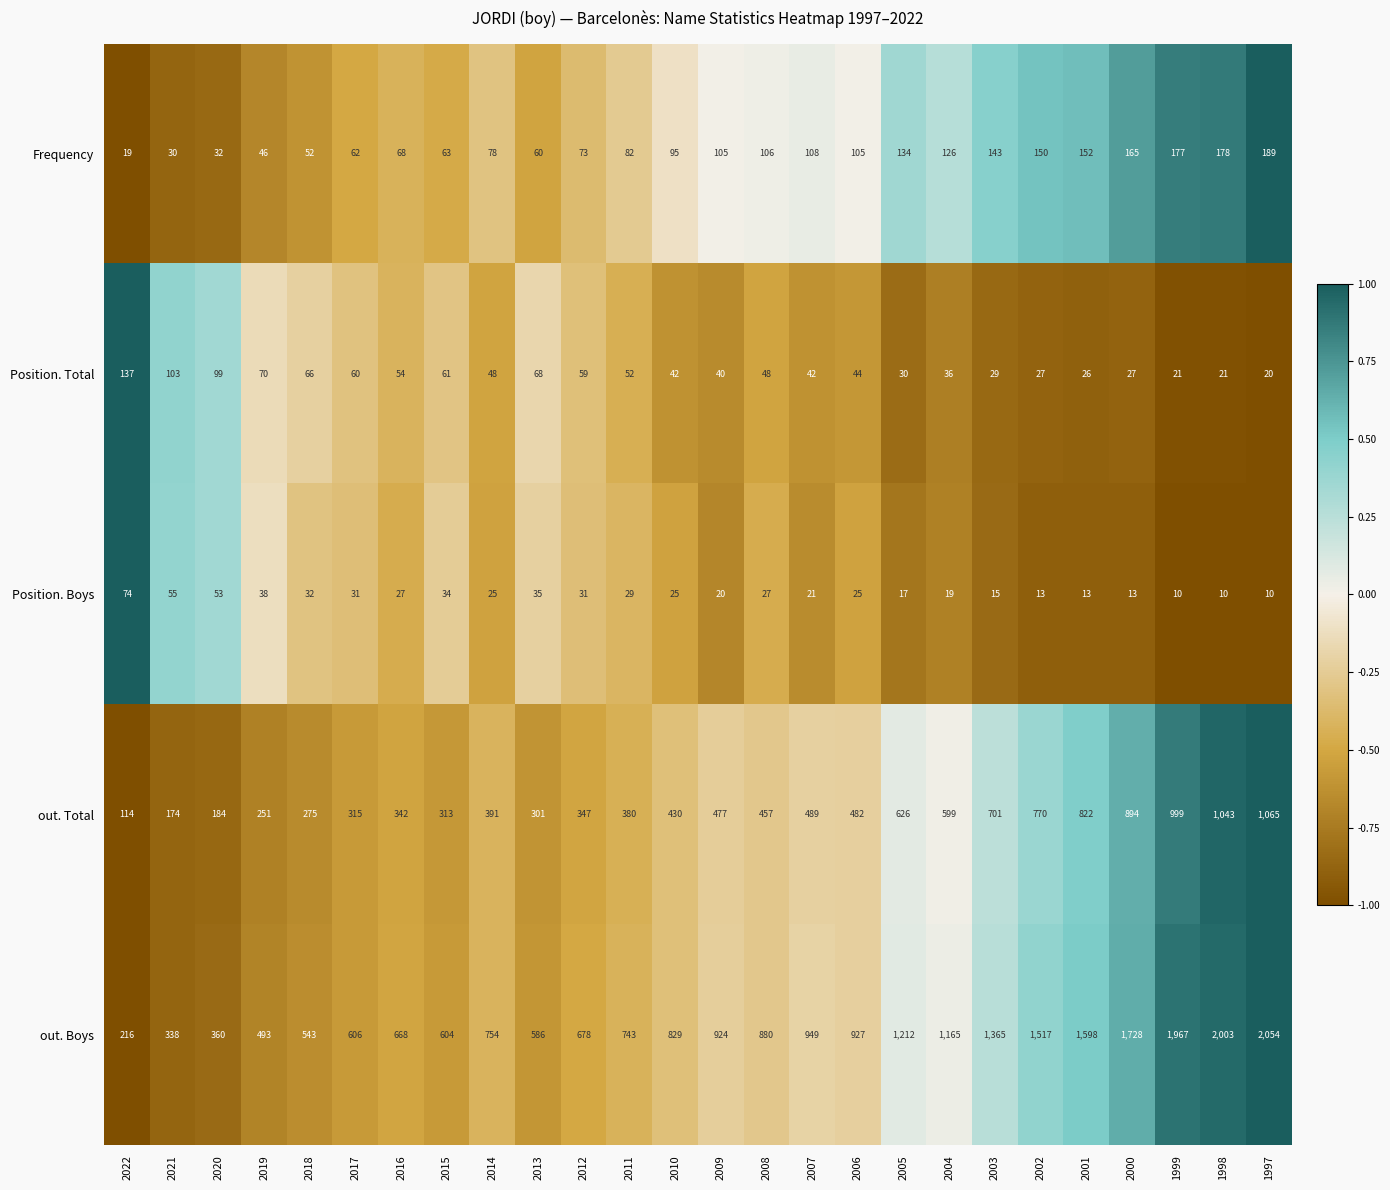

Which series has the widest spread of values?

out. Boys